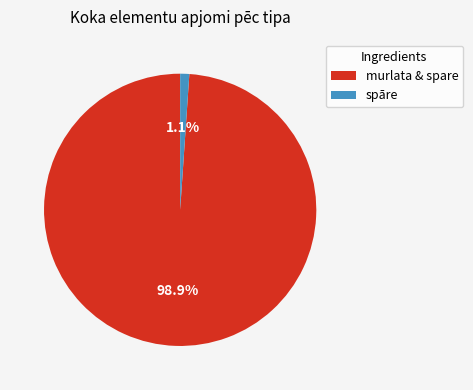

What is the smallest slice in the pie chart?

spāre